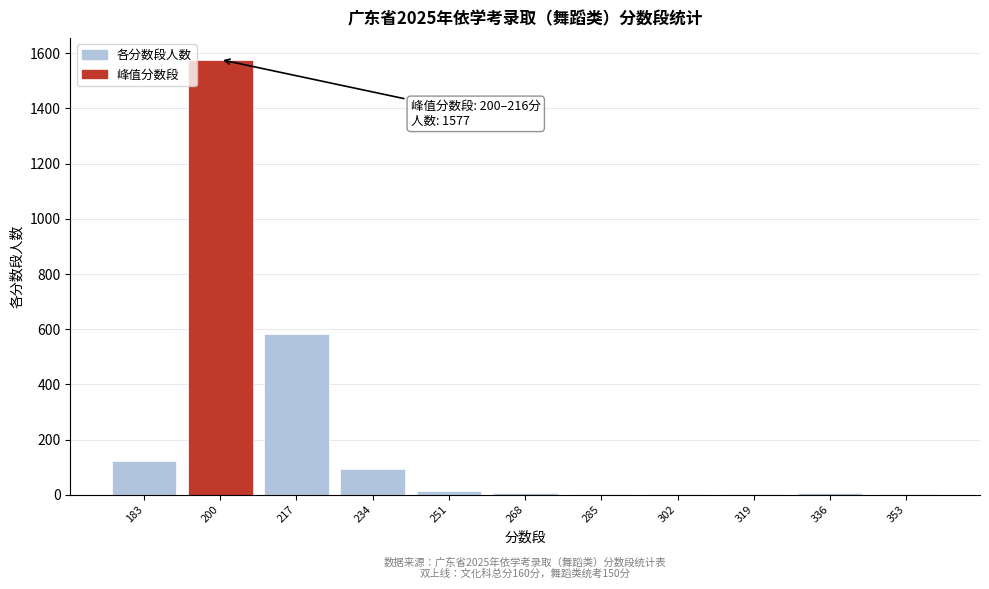

At which category does the chart reach its peak across all series?

200